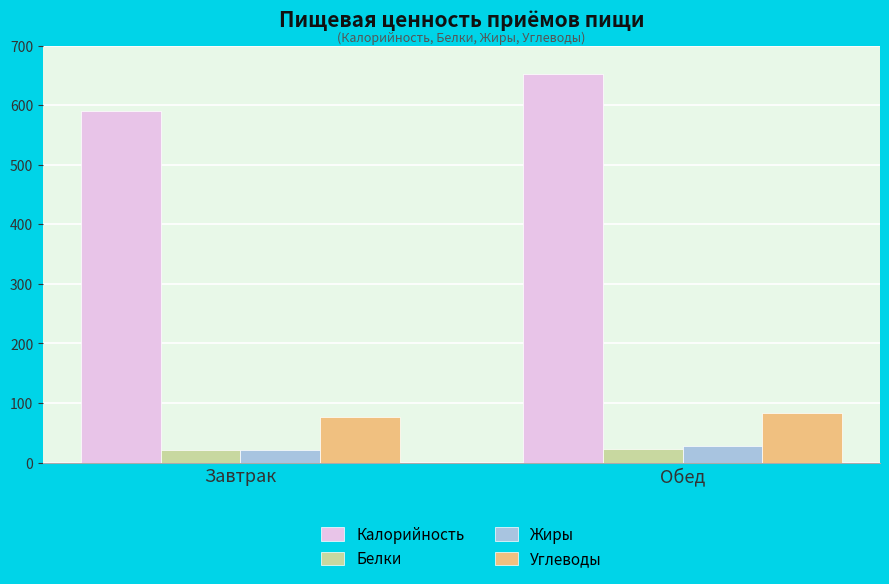

Are the bars grouped side by side (vs. stacked)?

Yes